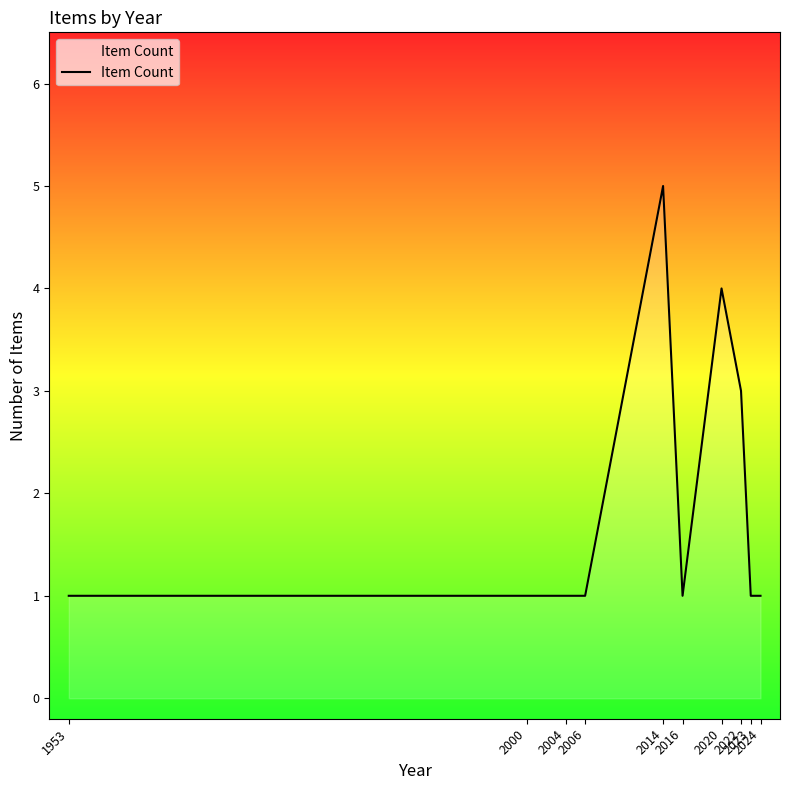

What is the smallest value displayed?

1